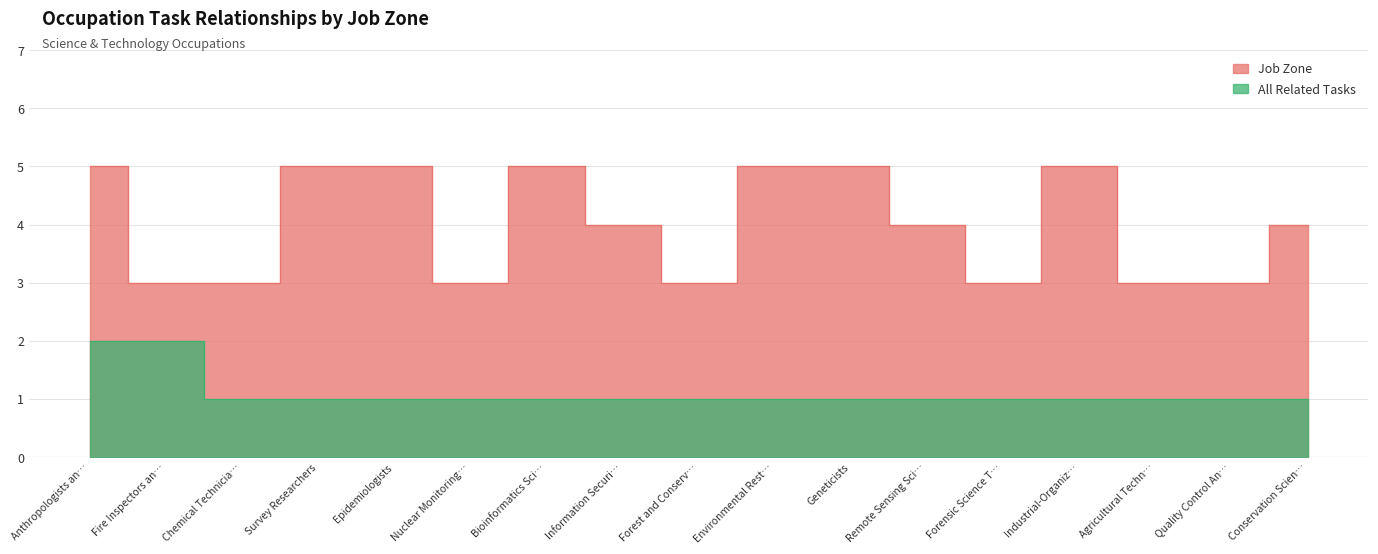

What is the spread (max minus min) of values at Fire Inspectors an…?

1